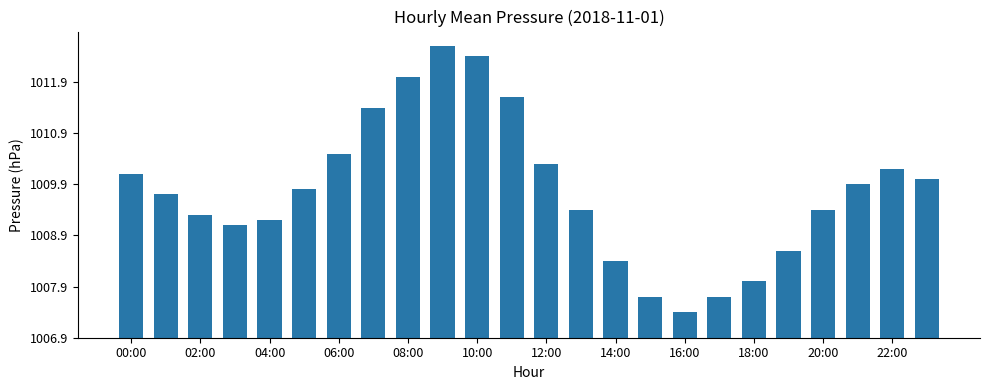

What is the difference between the maximum and minimum values?

5.2